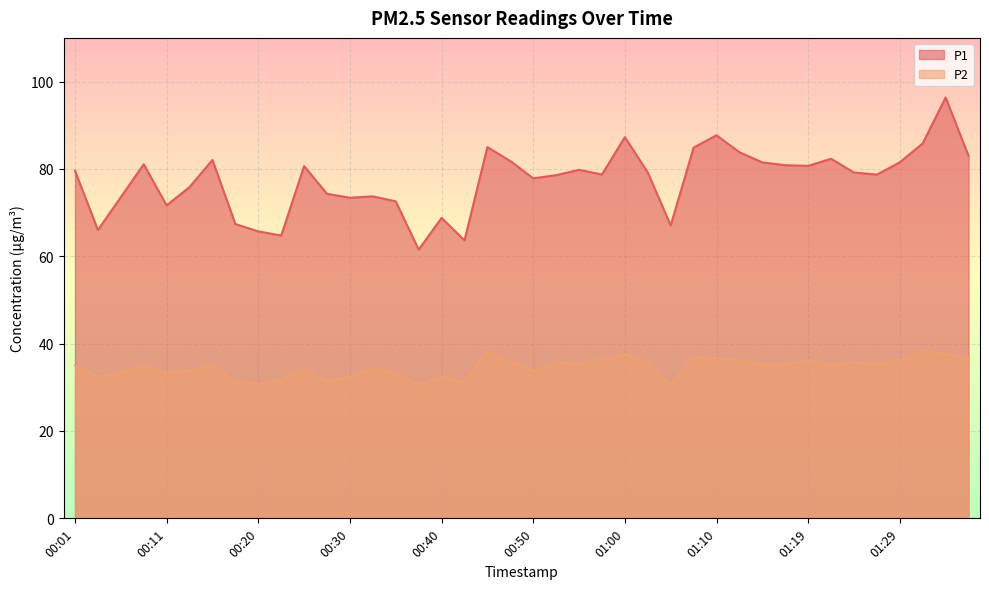

What is the difference between the maximum and minimum values in the P2 series?

7.9